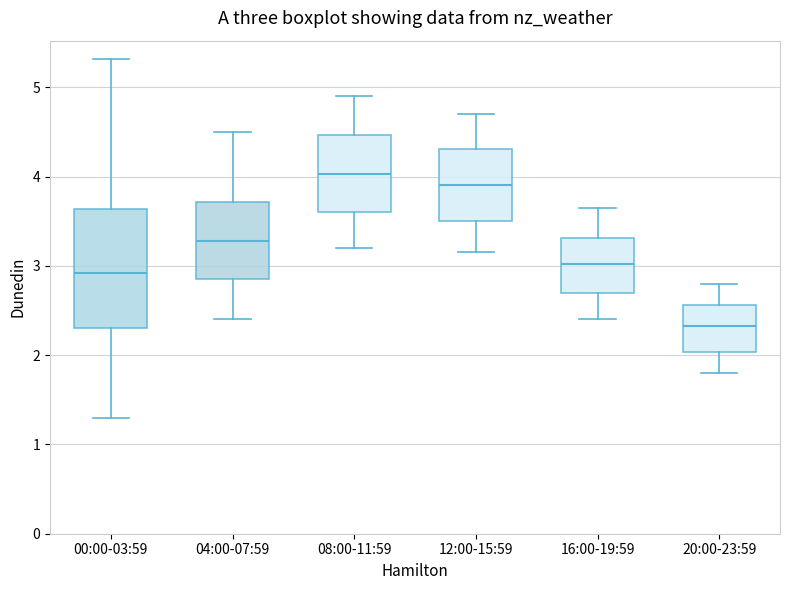

Comparing the boxes themselves (not the whiskers), which one is the tallest?

00:00-03:59